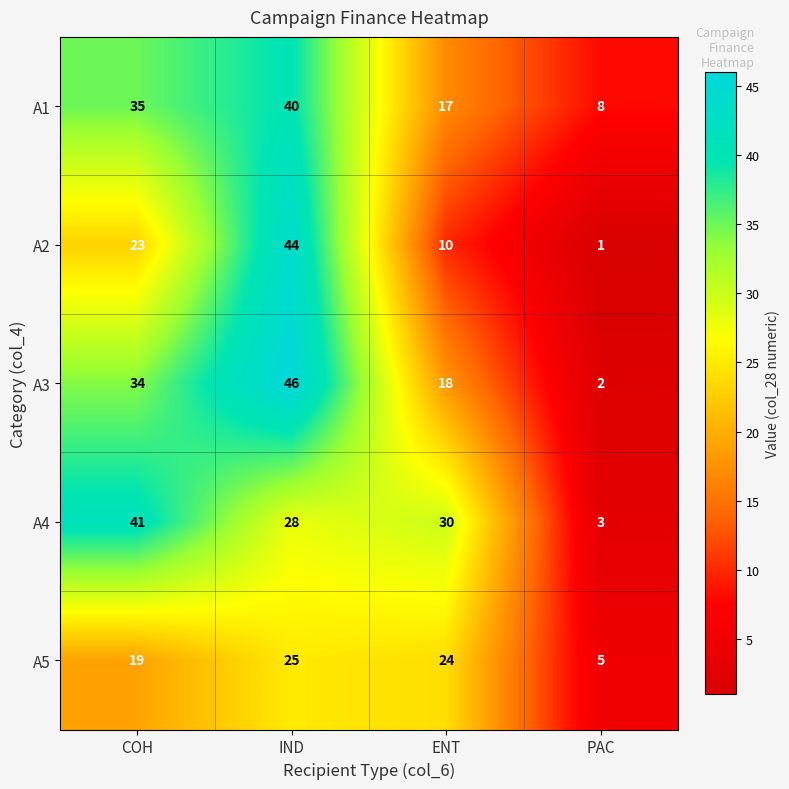

Is the value of A2 at ENT greater than the value of A5 at ENT?

No